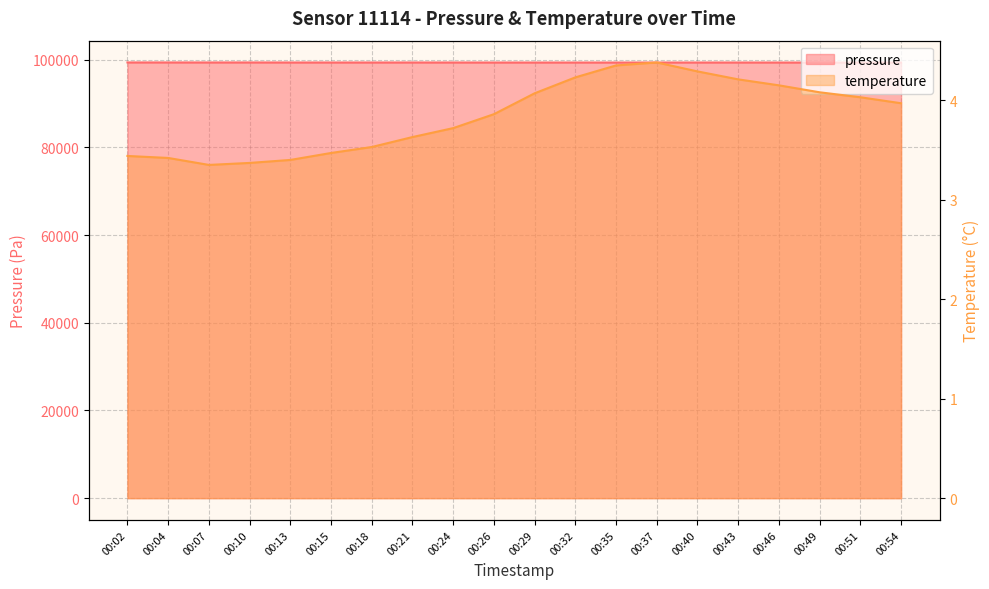

Reading right to left, transcribe all the data shown in this chart.

pressure: 99335.9	99338.2	99335.3	99341.9	99346.0	99346.4	99341.5	99340.8	99342.3	99342.3	99343.5	99349.5	99351.8	99348.8	99349.2	99350.4	99359.3	99355.1	99359.9	99360.7
temperature: 4.0	4.0	4.1	4.2	4.2	4.3	4.4	4.3	4.2	4.1	3.9	3.7	3.6	3.5	3.5	3.4	3.4	3.4	3.4	3.4